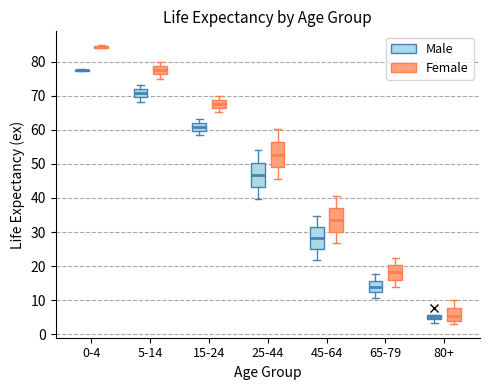

Where does the lower whisker of the box for 15-24 (Female) end on the y-axis? The values are not printed on the chart, so give them approximately, as read against the axis.

65